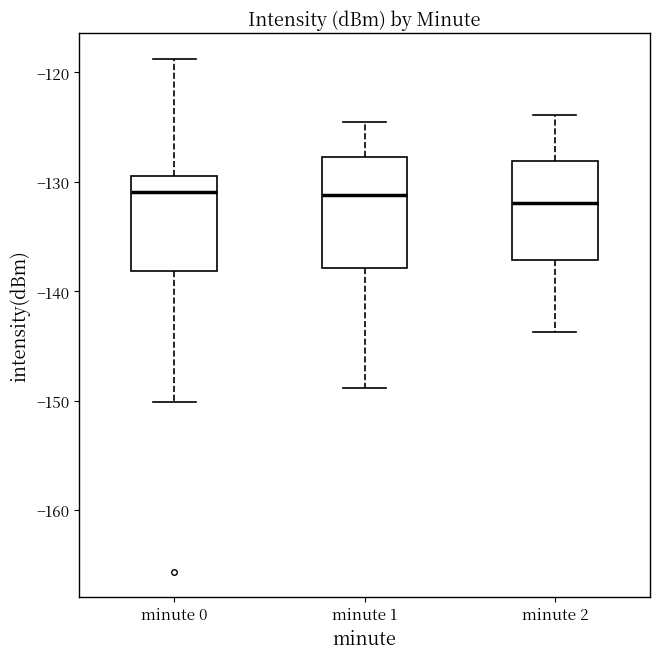

Reading left to right, read every box against the y-axis: the position of its median line, the range the box covers, and the ends of its whiskers. The values are not printed on the chart, so give them approximately, as read against the axis.

minute 0: median -131, box -138 to -129, whiskers -150 to -119
minute 1: median -131, box -138 to -128, whiskers -149 to -125
minute 2: median -132, box -137 to -128, whiskers -144 to -124